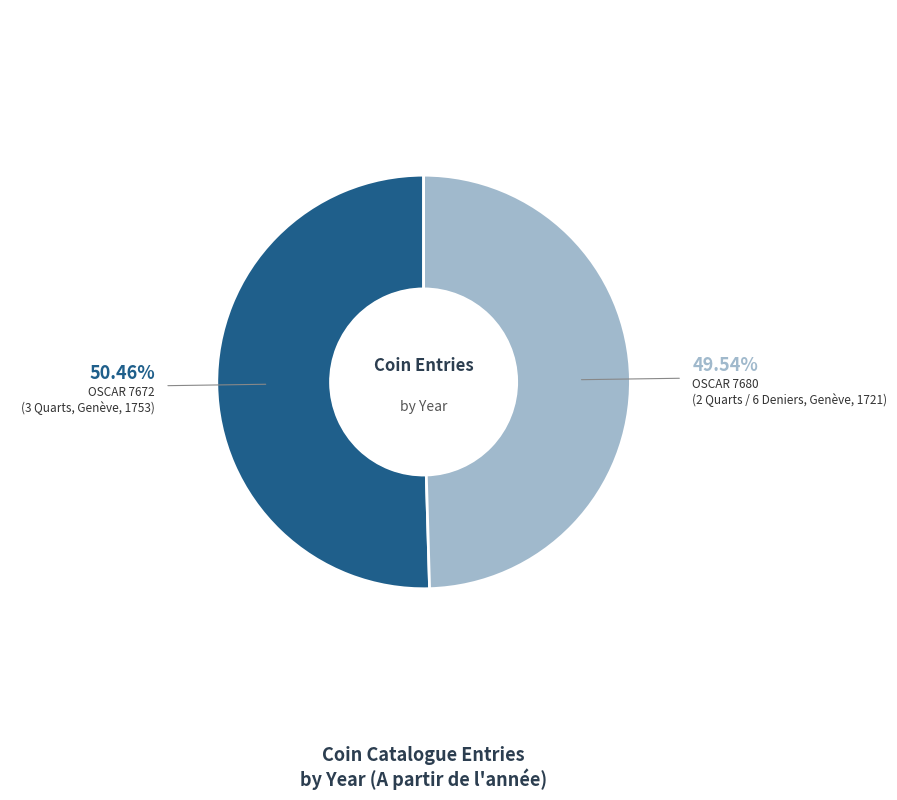

Is there a majority slice in this chart?

Yes